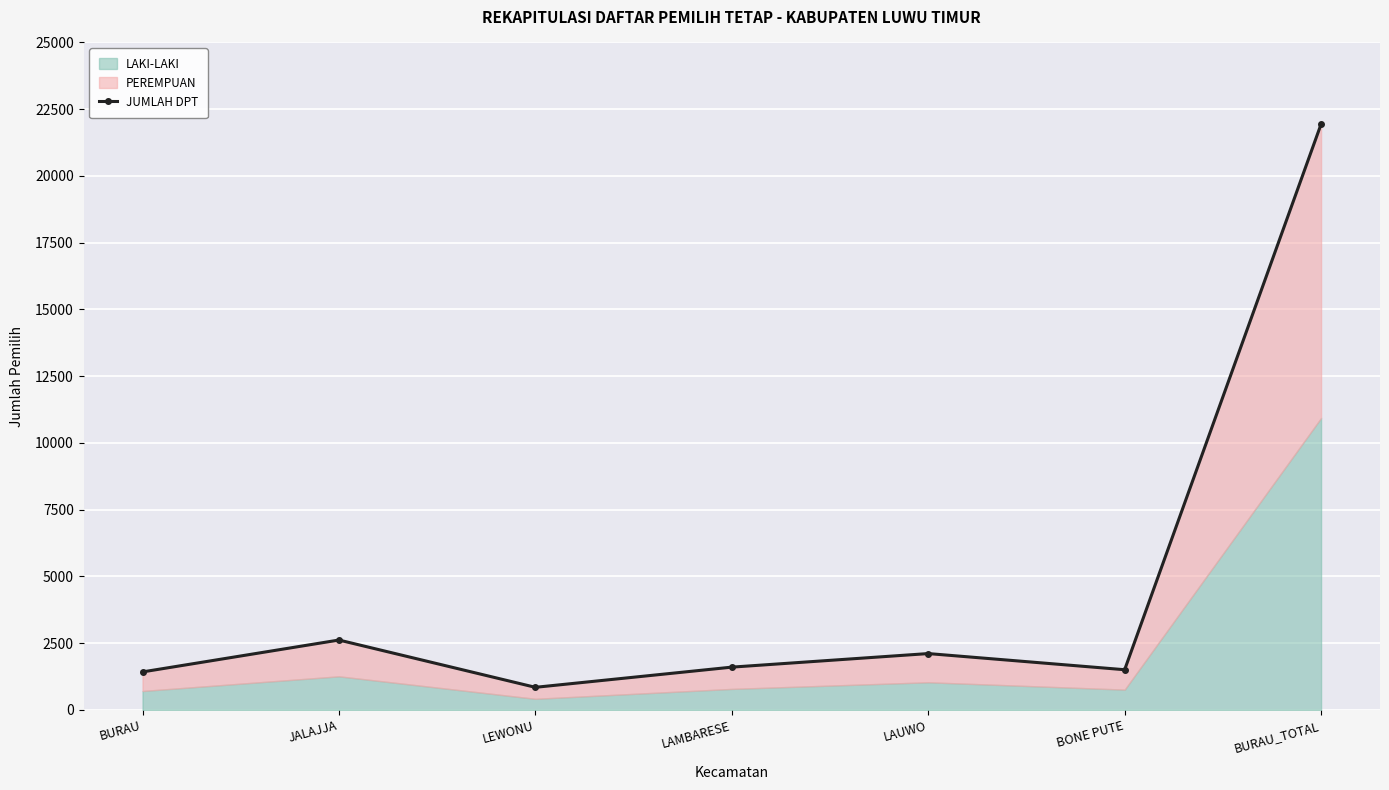

What is the difference between the second highest and minimum values?

1771